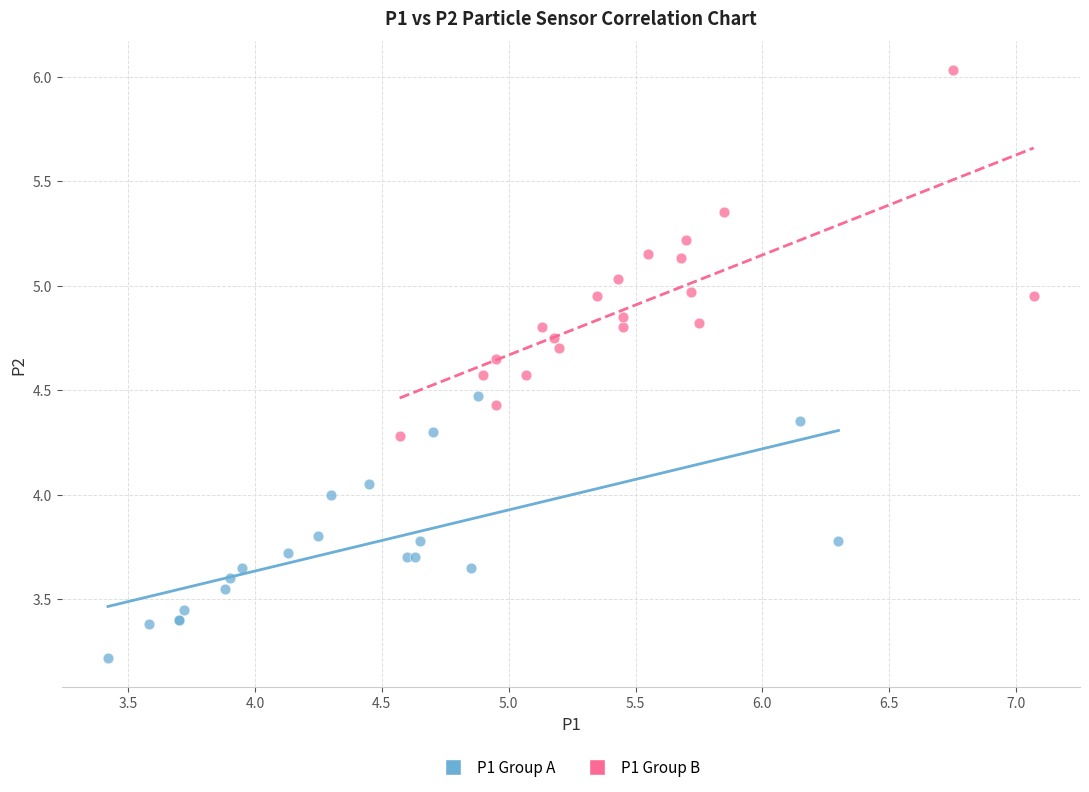

Which series contains the lowest Y value?

P1 Group A